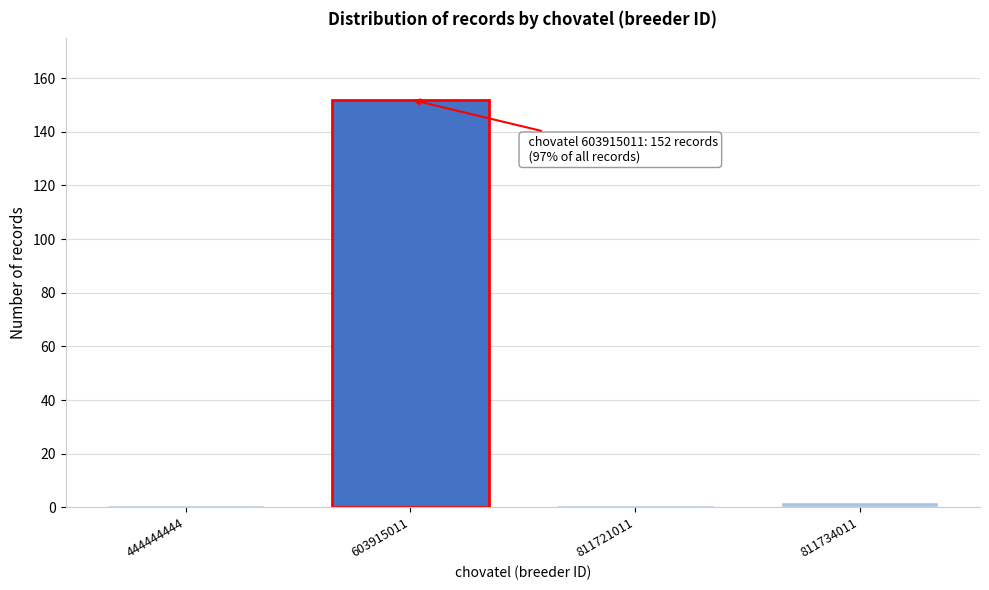

Reading left to right, transcribe all the data shown in this chart.

444444444=1	603915011=152	811721011=1	811734011=2